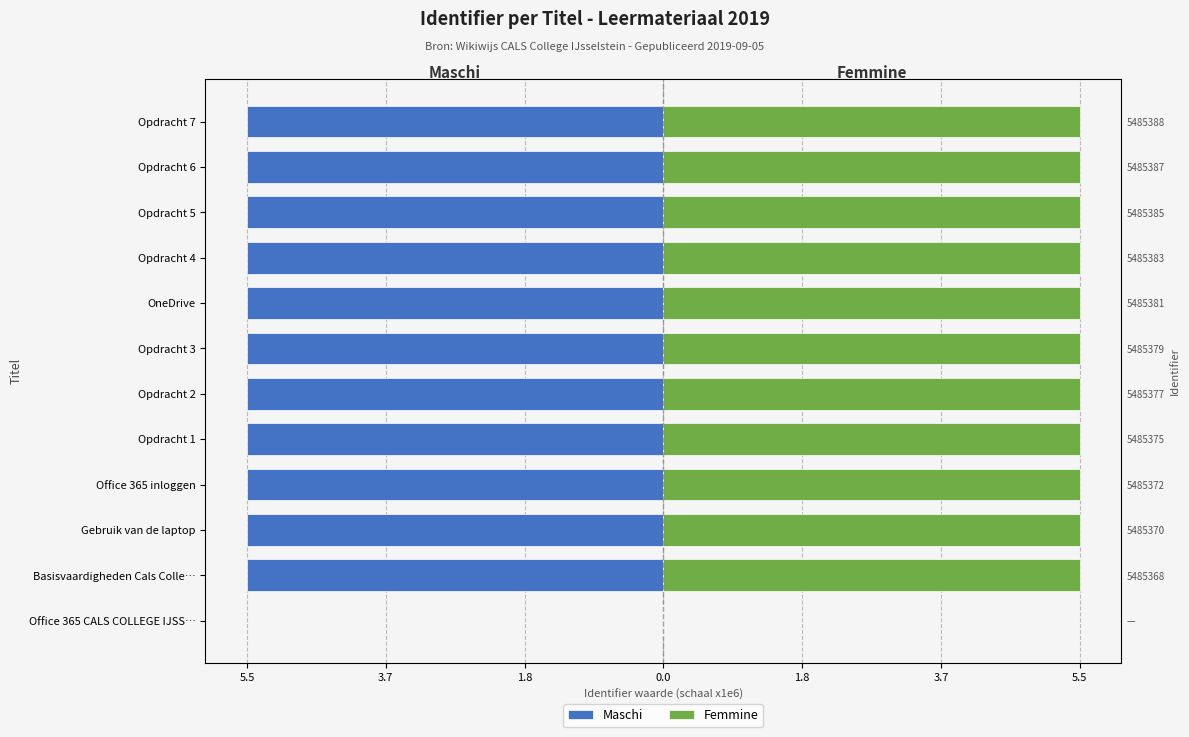

What is the approximate value of Maschi at Basisvaardigheden Cals Colle…?

-5.5